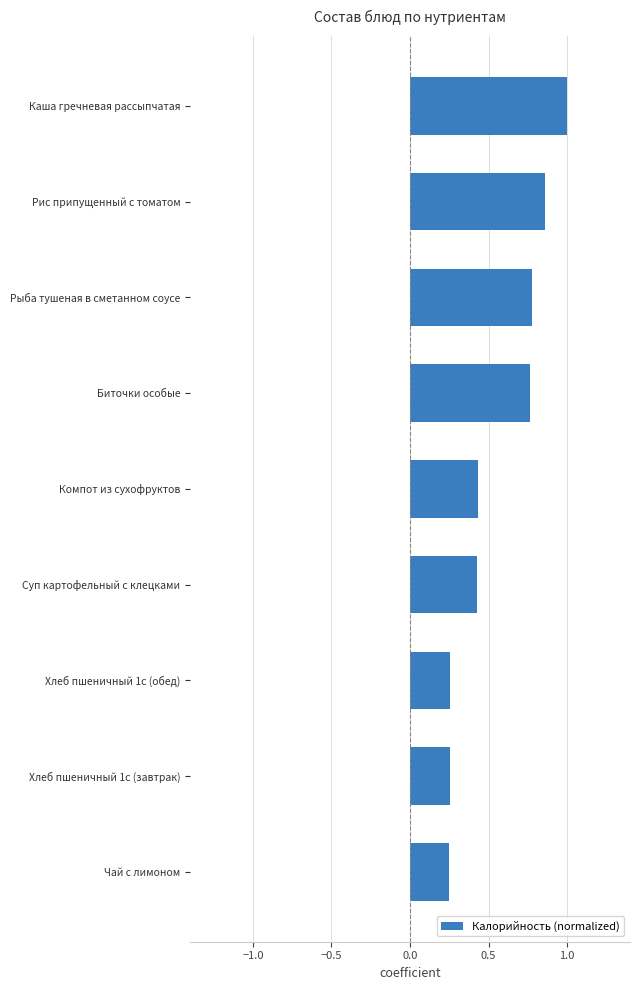

Are the bars horizontal?

Yes